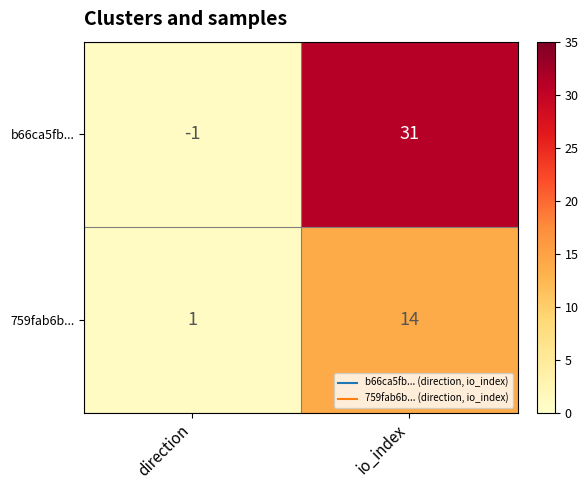

Which series has the largest range (max minus min)?

b66ca5fb...